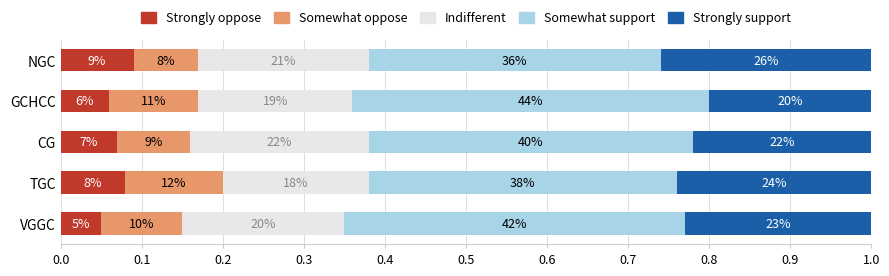

What are all the series names shown in the legend?

Strongly oppose, Somewhat oppose, Indifferent, Somewhat support, Strongly support